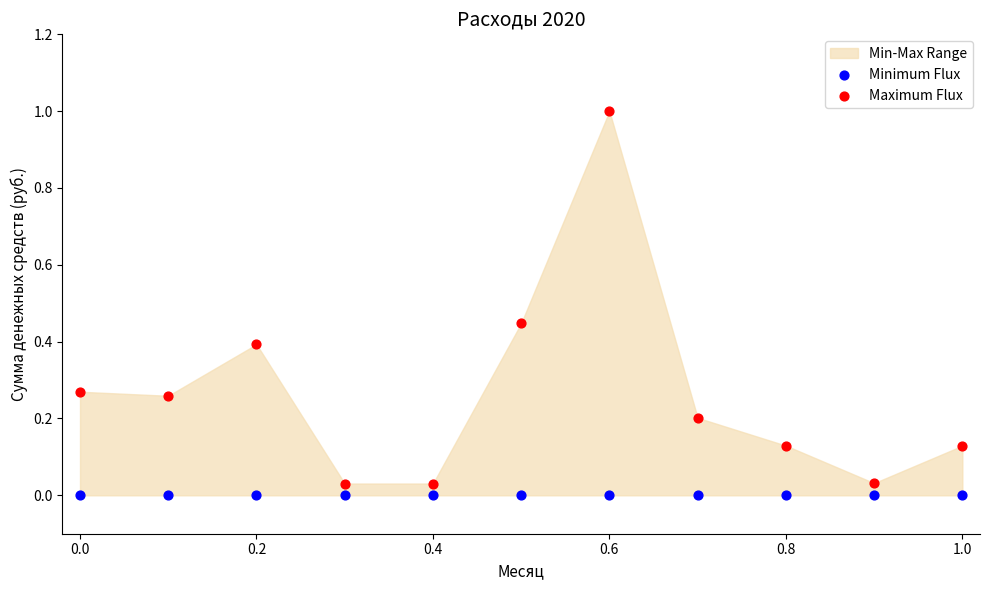

Which series contains the highest Y value?

Maximum Flux